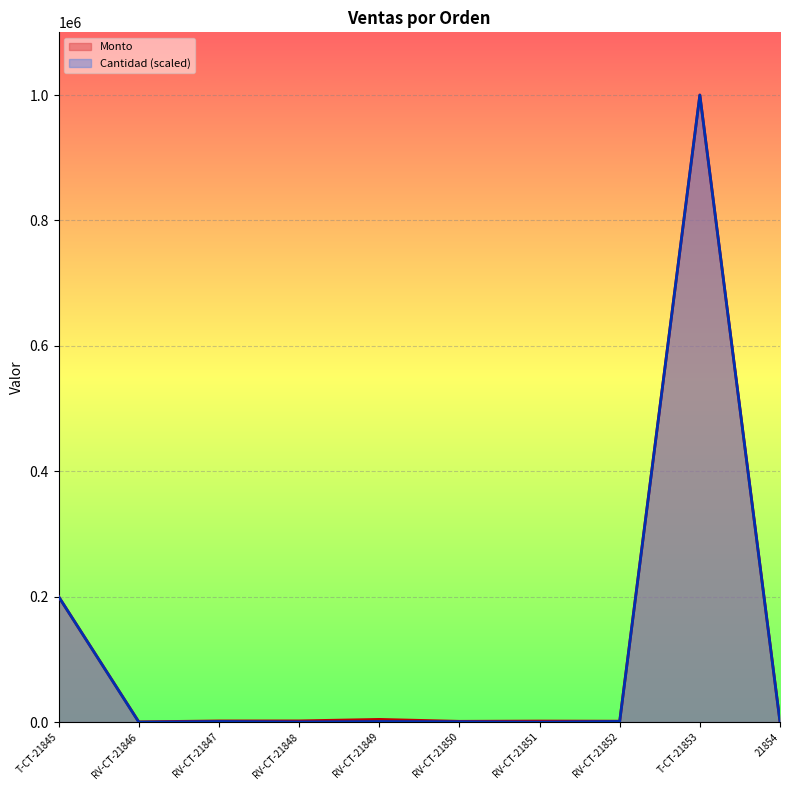

What is the total value across all series at RV-CT-21847?

2790.0